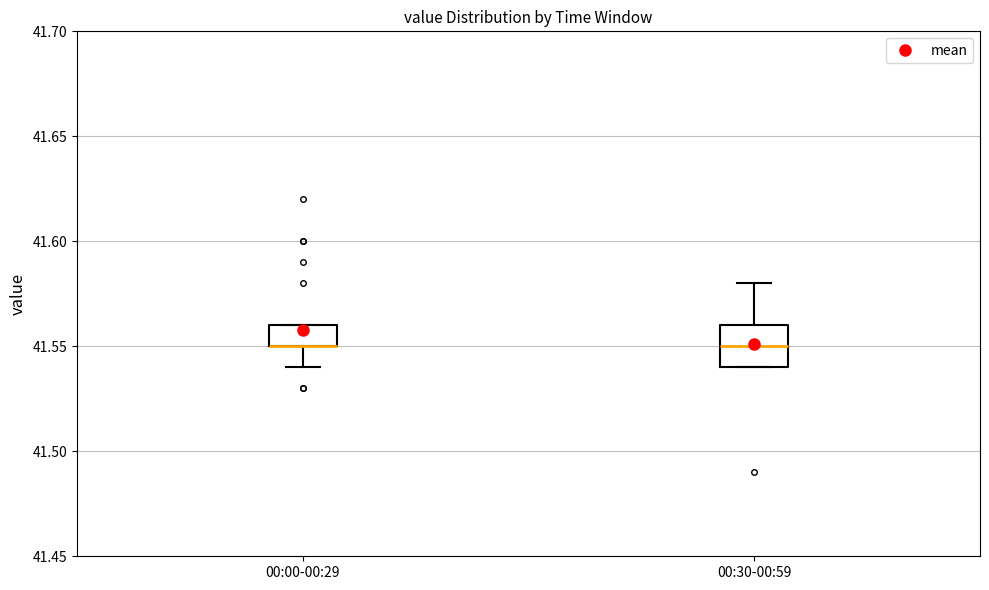

Reading left to right, read every box against the y-axis: the position of its median line, the range the box covers, and the ends of its whiskers. The values are not printed on the chart, so give them approximately, as read against the axis.

00:00-00:29: median 41.55 (drawn on the box's lower edge), box 41.55 to 41.56, whiskers 41.54 to 41.56
00:30-00:59: median 41.55, box 41.54 to 41.56, whiskers 41.54 to 41.58